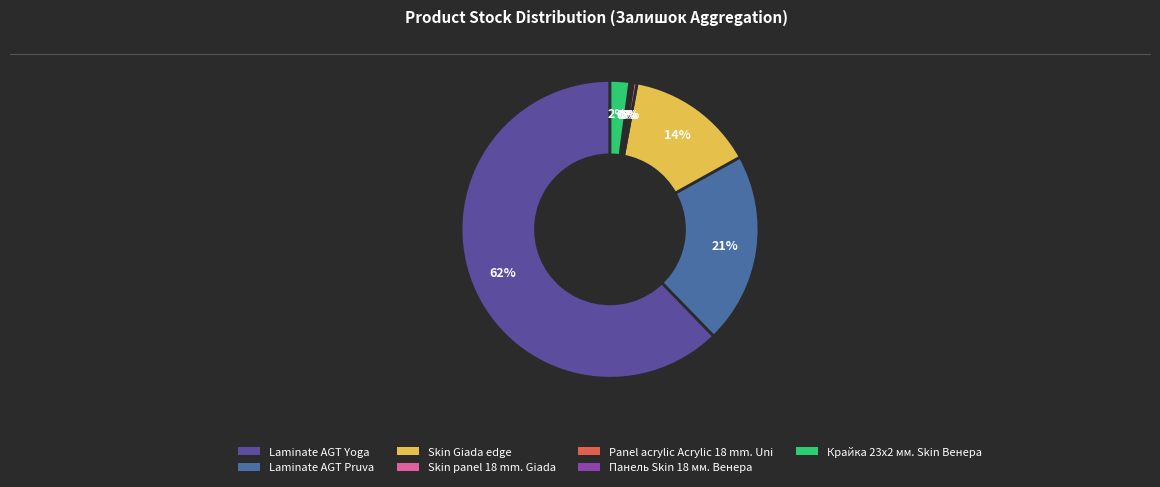

Which category has the biggest portion of the pie?

Laminate AGT Yoga